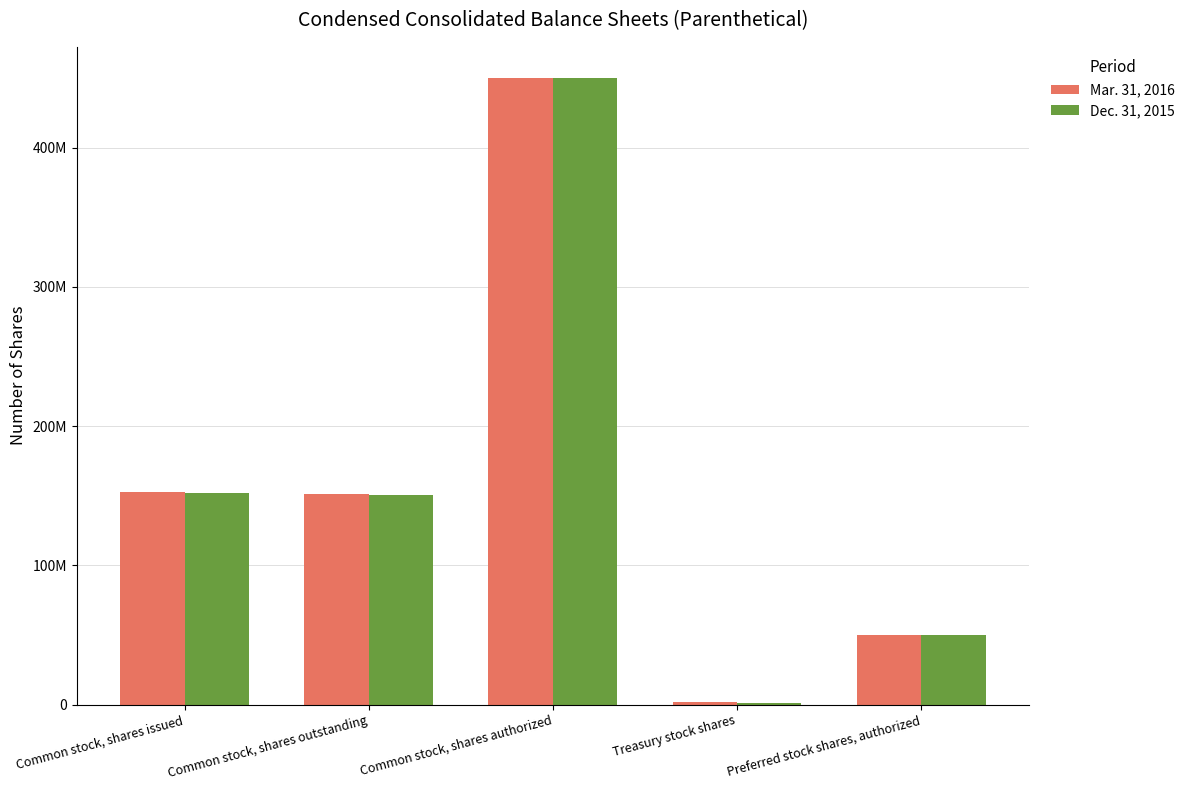

What are all the series names shown in the legend?

Mar. 31, 2016, Dec. 31, 2015